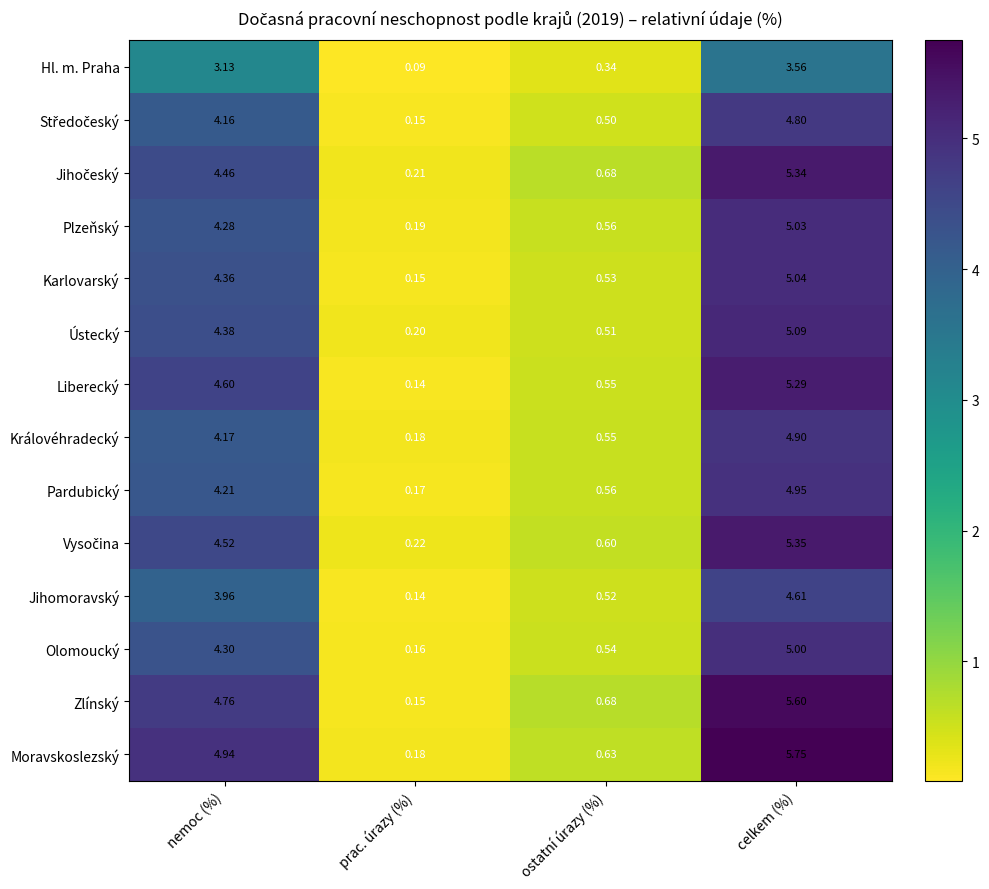

Rank the categories by Jihomoravský value from lowest to highest.

prac. úrazy (%), ostatní úrazy (%), nemoc (%), celkem (%)